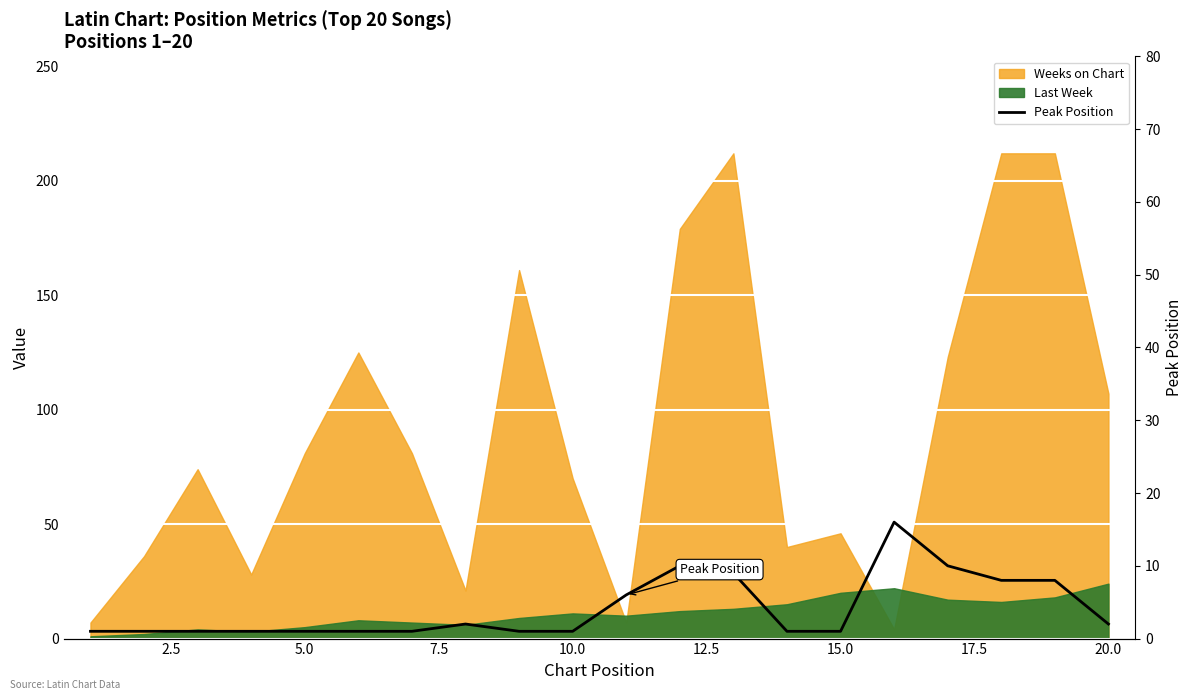

Is it true that the value at 10 is 10?

False